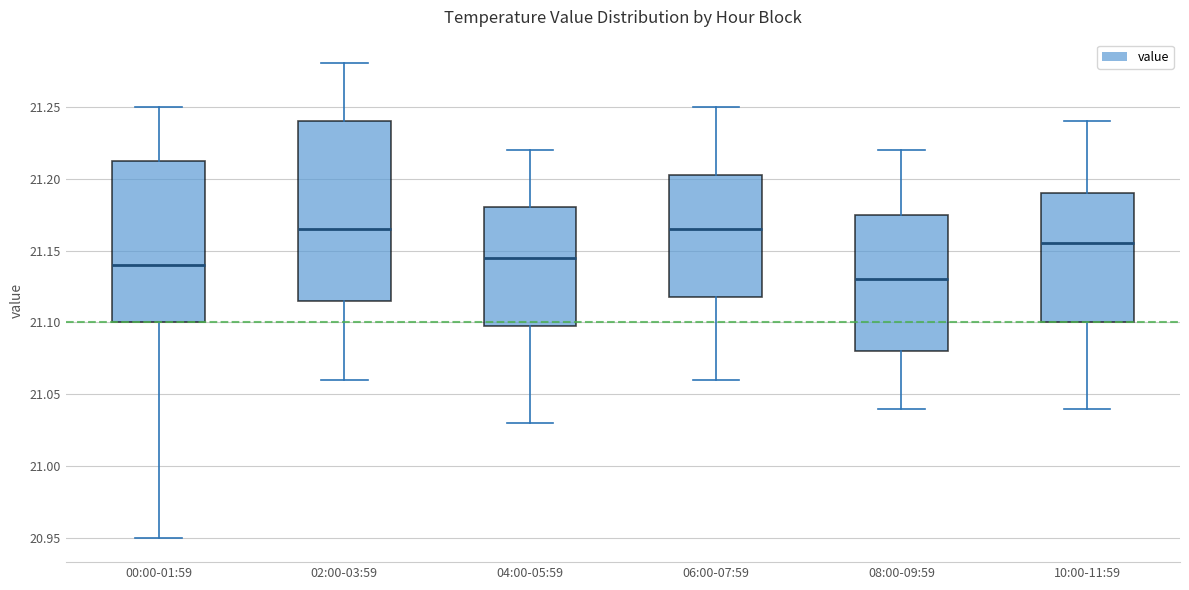

Reading left to right, read every box against the y-axis: the position of its median line, the range the box covers, and the ends of its whiskers. The values are not printed on the chart, so give them approximately, as read against the axis.

00:00-01:59: median 21.140, box 21.100 to 21.215, whiskers 20.950 to 21.250
02:00-03:59: median 21.165, box 21.115 to 21.240, whiskers 21.060 to 21.280
04:00-05:59: median 21.145, box 21.100 to 21.180, whiskers 21.030 to 21.220
06:00-07:59: median 21.165, box 21.120 to 21.205, whiskers 21.060 to 21.250
08:00-09:59: median 21.130, box 21.080 to 21.175, whiskers 21.040 to 21.220
10:00-11:59: median 21.155, box 21.100 to 21.190, whiskers 21.040 to 21.240